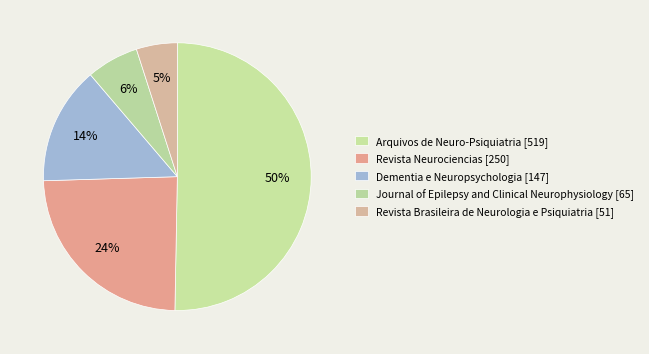

How many segments does this pie chart have?

5